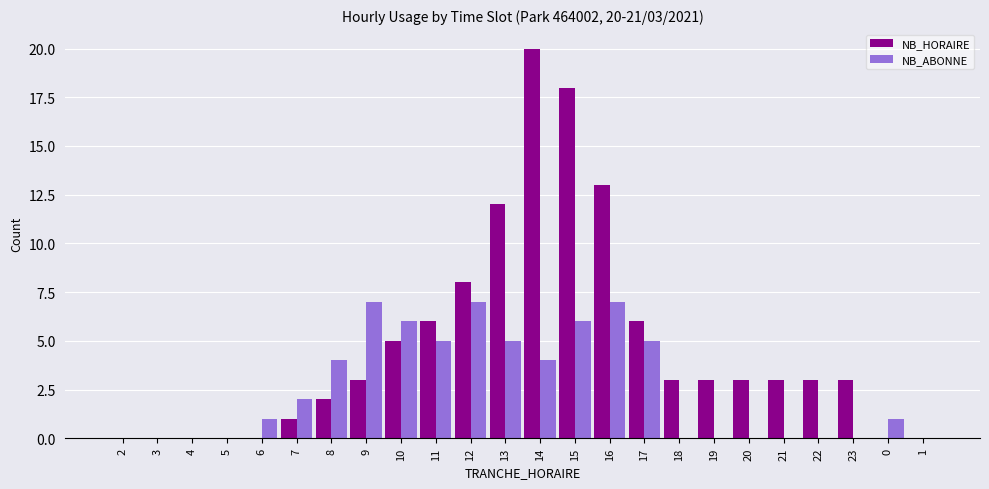

What is the sum of all NB_HORAIRE values?

112